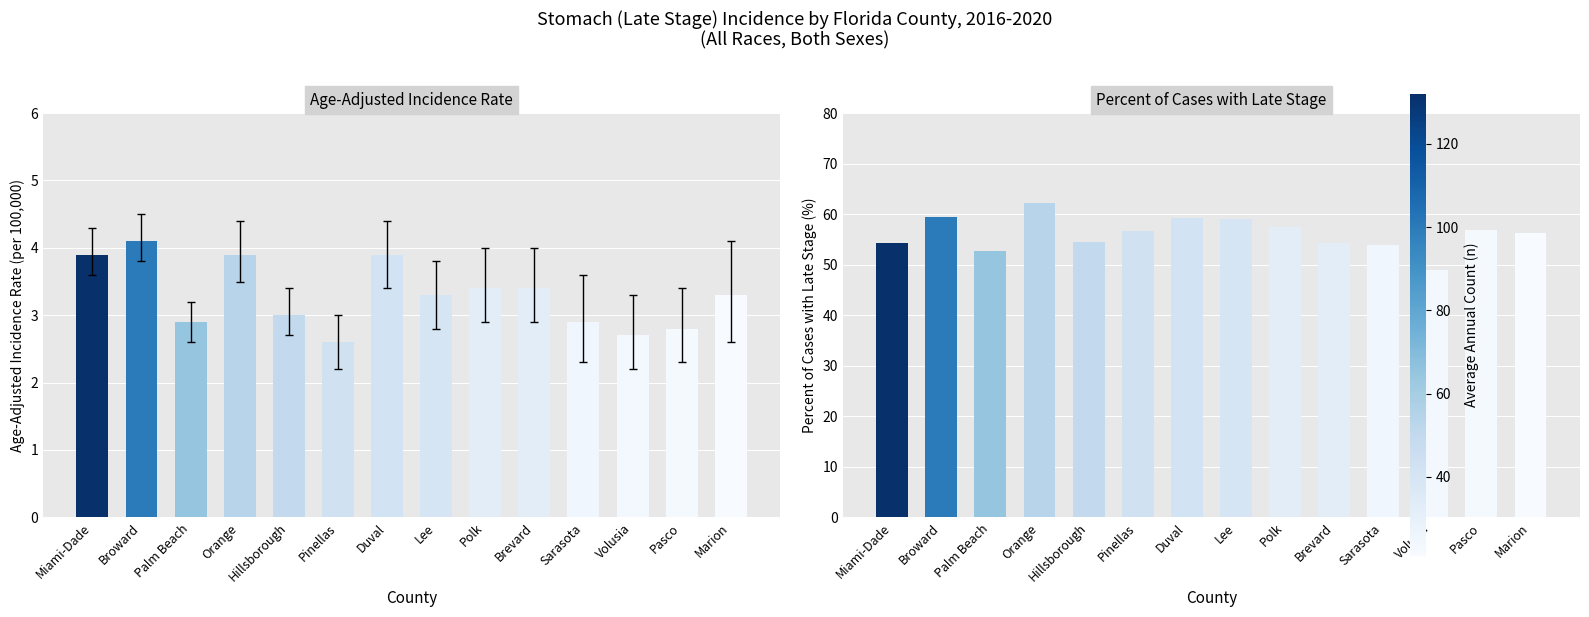

At Palm Beach, list the series in order from smallest to largest.

Age-Adjusted Rate, Percent Late Stage